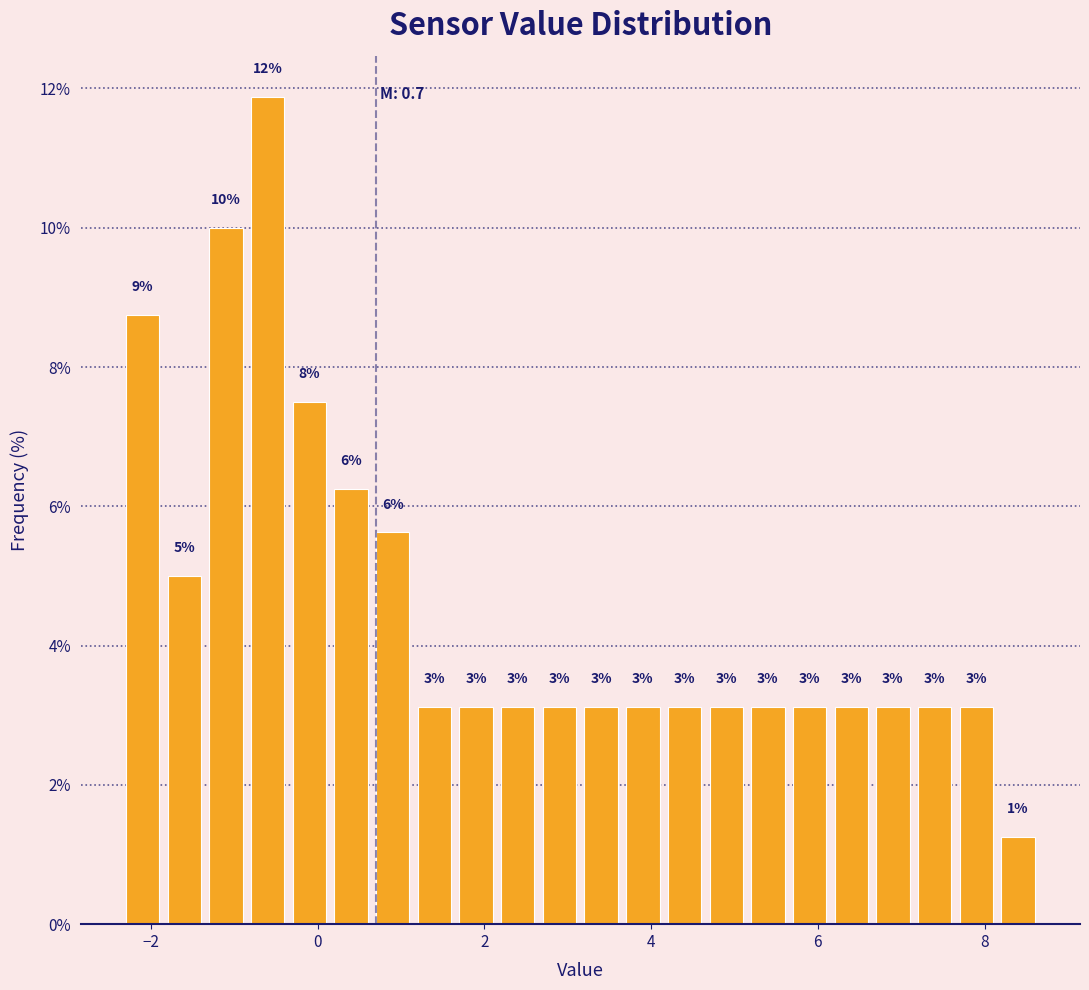

Around what value on the x-axis is the tallest bar? Give the approximate position of its centre, as read against the axis.

-0.6